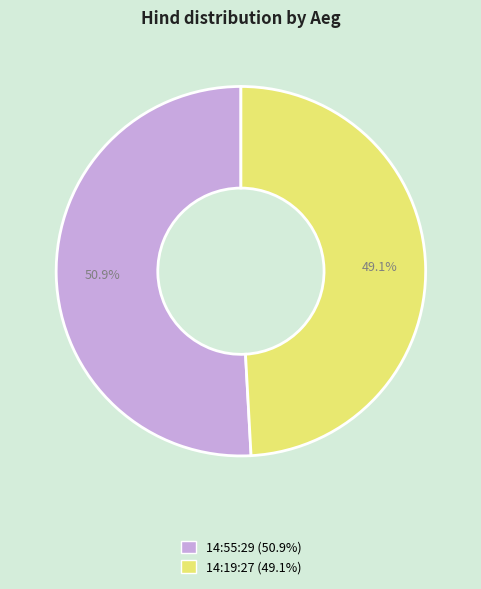

Is there any slice that represents more than half of the pie?

Yes